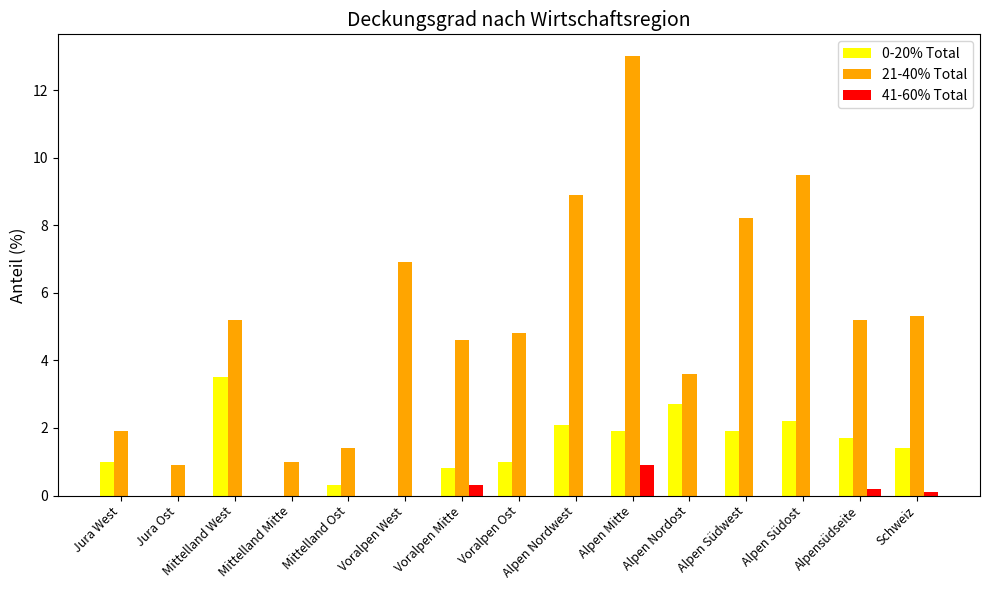

Reading left to right, what are all the values shown in this chart?

0-20% Total: 1.0	0.0	3.5	0.0	0.3	0.0	0.8	1.0	2.1	1.9	2.7	1.9	2.2	1.7	1.4
21-40% Total: 1.9	0.9	5.2	1.0	1.4	6.9	4.6	4.8	8.9	13.0	3.6	8.2	9.5	5.2	5.3
41-60% Total: 0.0	0.0	0.0	0.0	0.0	0.0	0.3	0.0	0.0	0.9	0.0	0.0	0.0	0.2	0.1